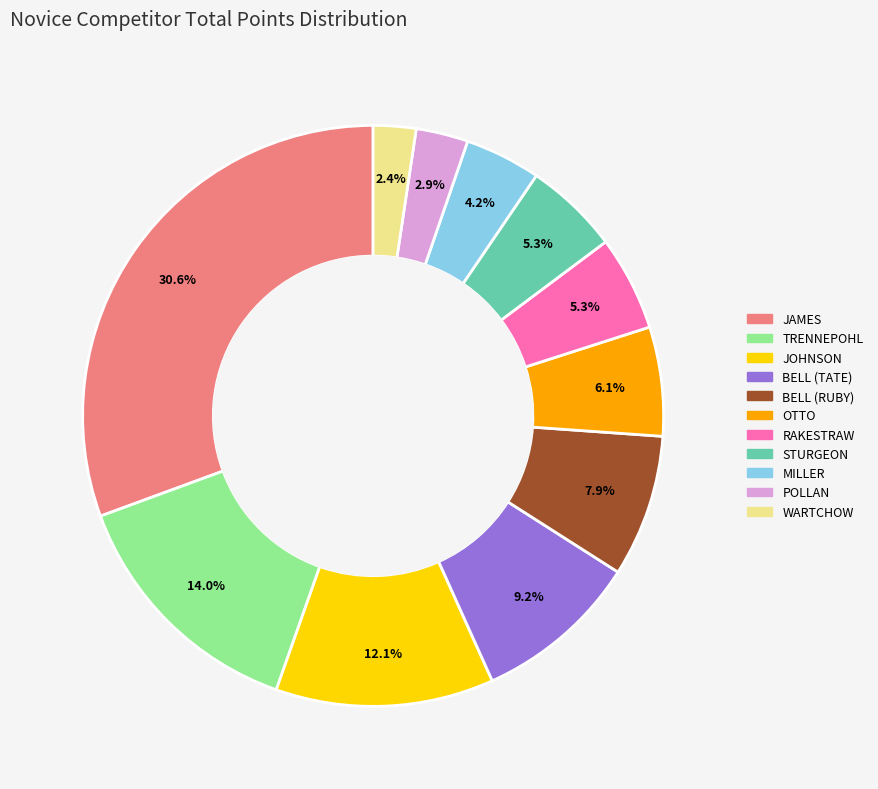

Does POLLAN account for over 50% of the chart?

No